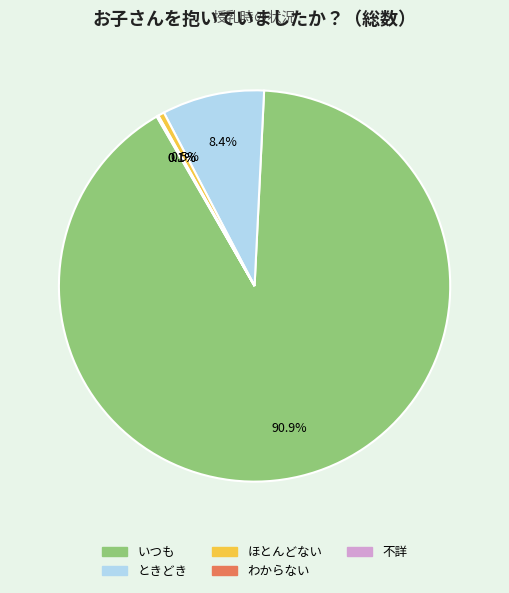

Which category has the biggest portion of the pie?

いつも